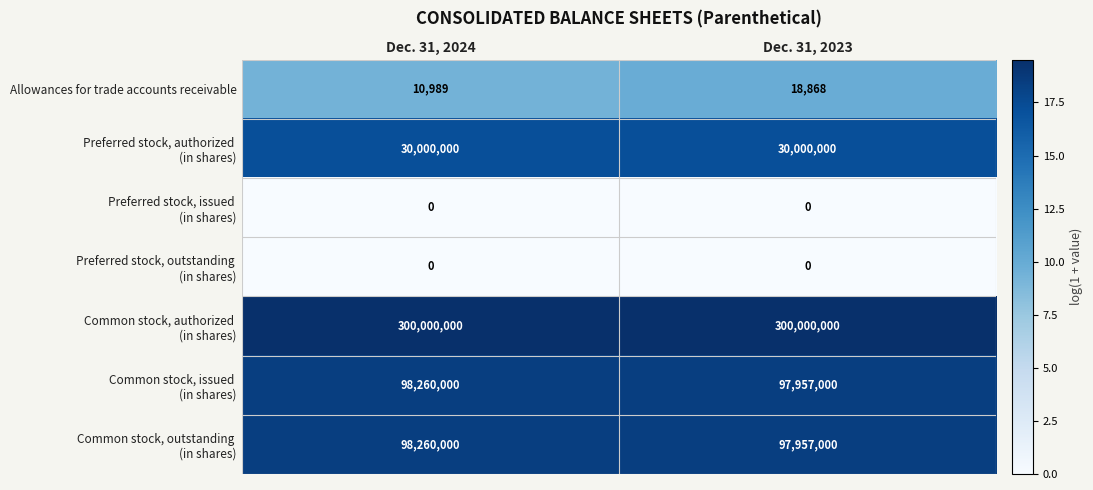

How many data points does each series have?

2